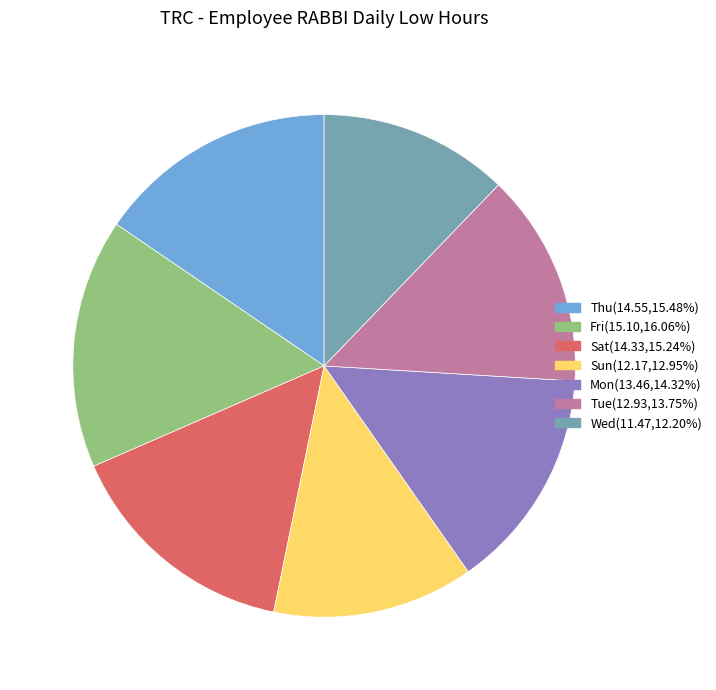

The Fri slice represents 16% of the pie. True or false?

True